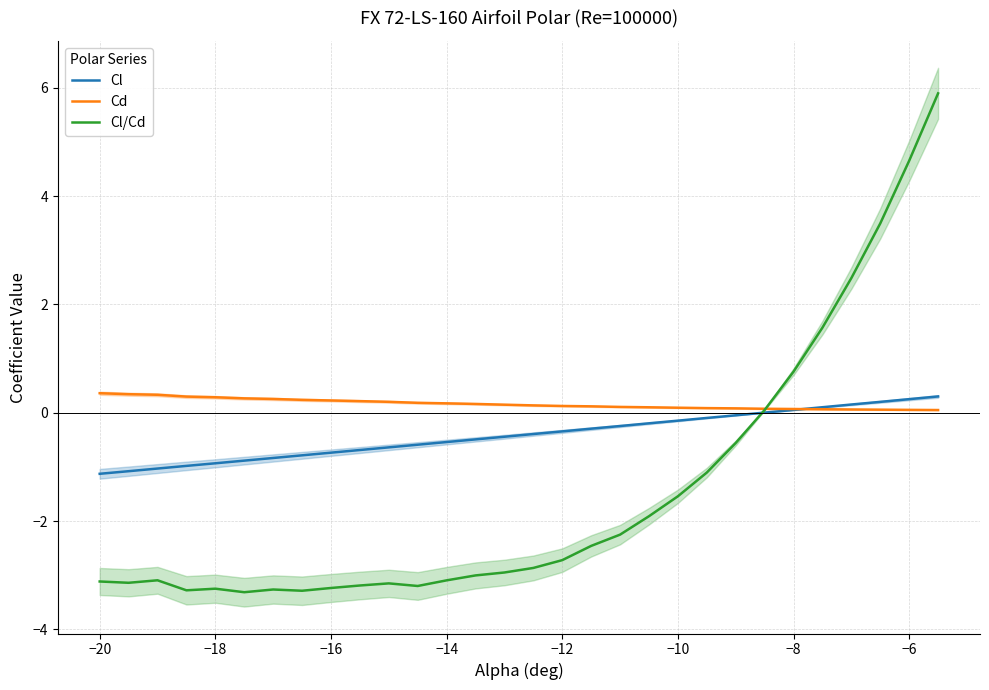

Is it true that Cl equals 0.1 at −8?

True